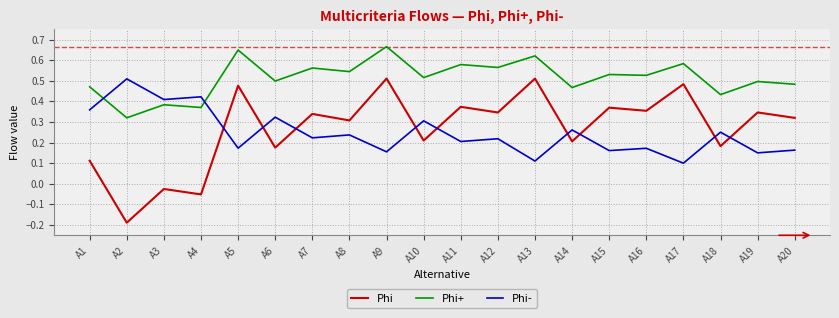

True or false: Phi- has a value of 0.6 at A3.

False